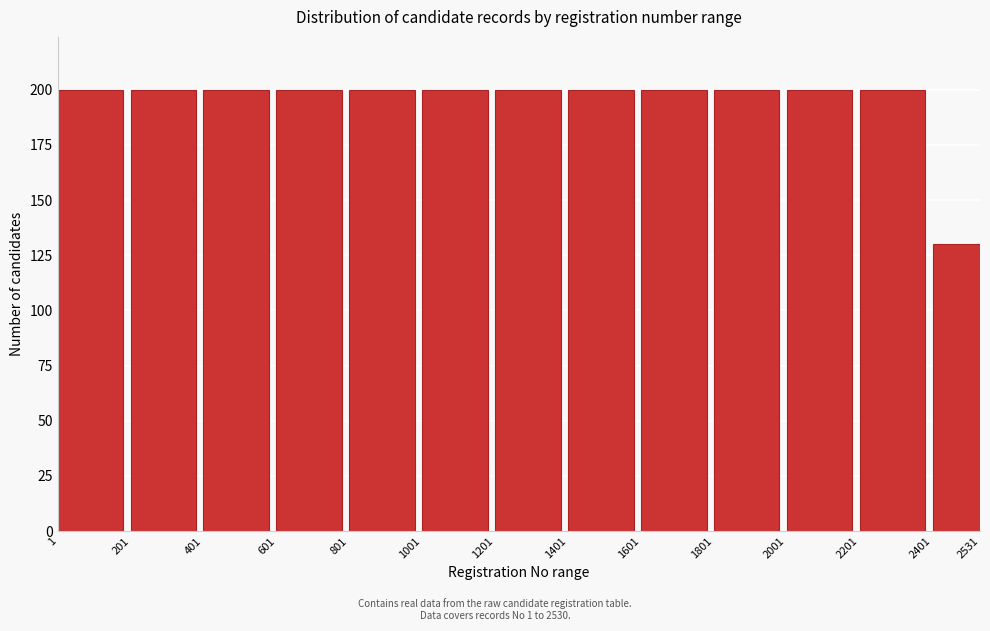

Reading left to right, list all the values displayed in this chart.

200	200	200	200	200	200	200	200	200	200	200	200	130